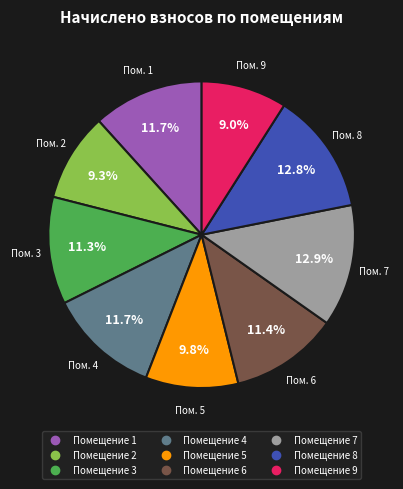

Is there a majority slice in this chart?

No